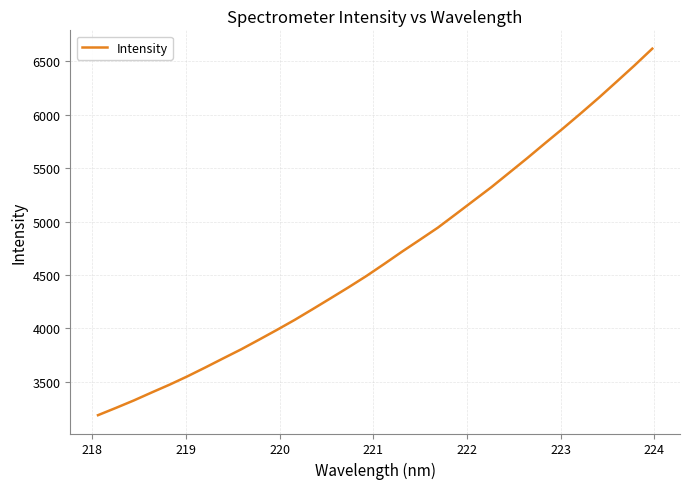

What is the smallest value displayed?

3188.3